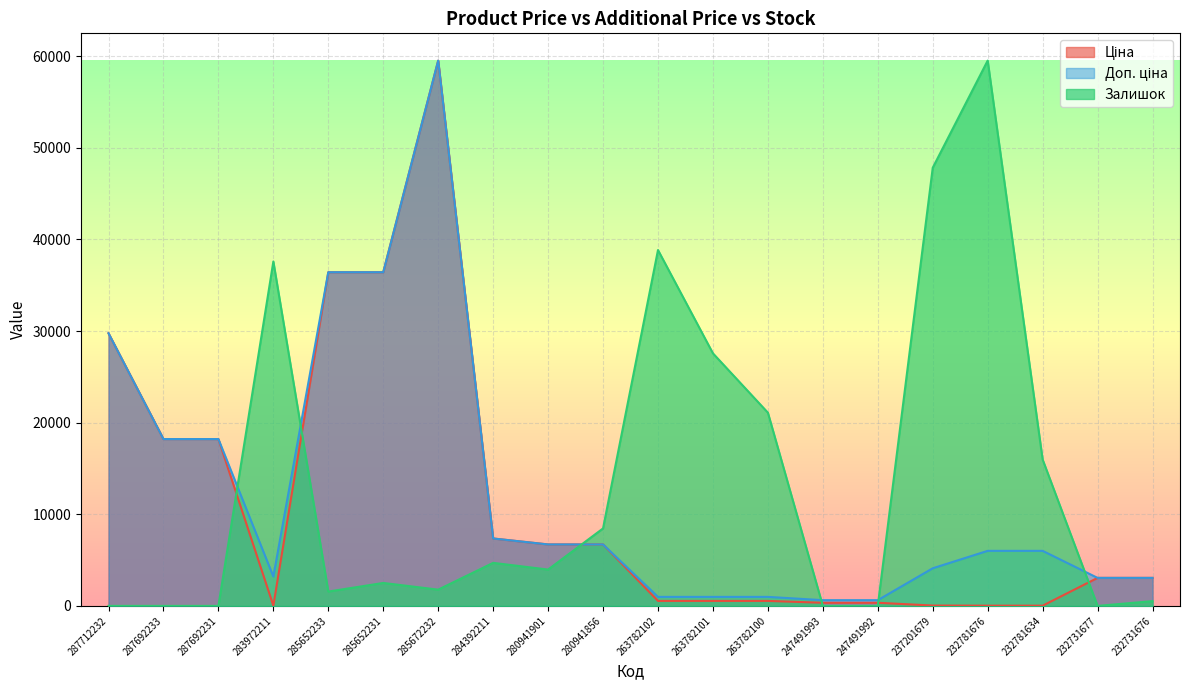

Rank the series by their average value, from lowest to highest.

Ціна, Доп. ціна, Залишок